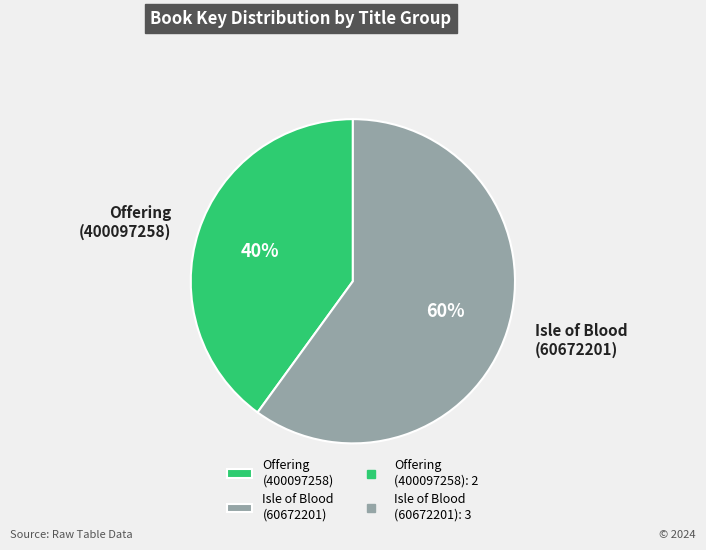

To the nearest percent, what portion does Isle of Blood (60672201) represent?

60%